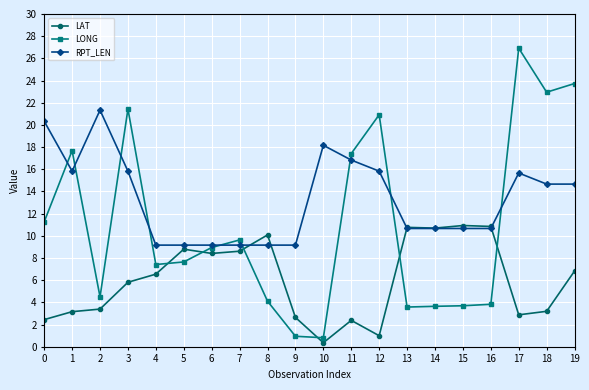

List the series in order of their overall mean, lowest first.

LAT, LONG, RPT_LEN